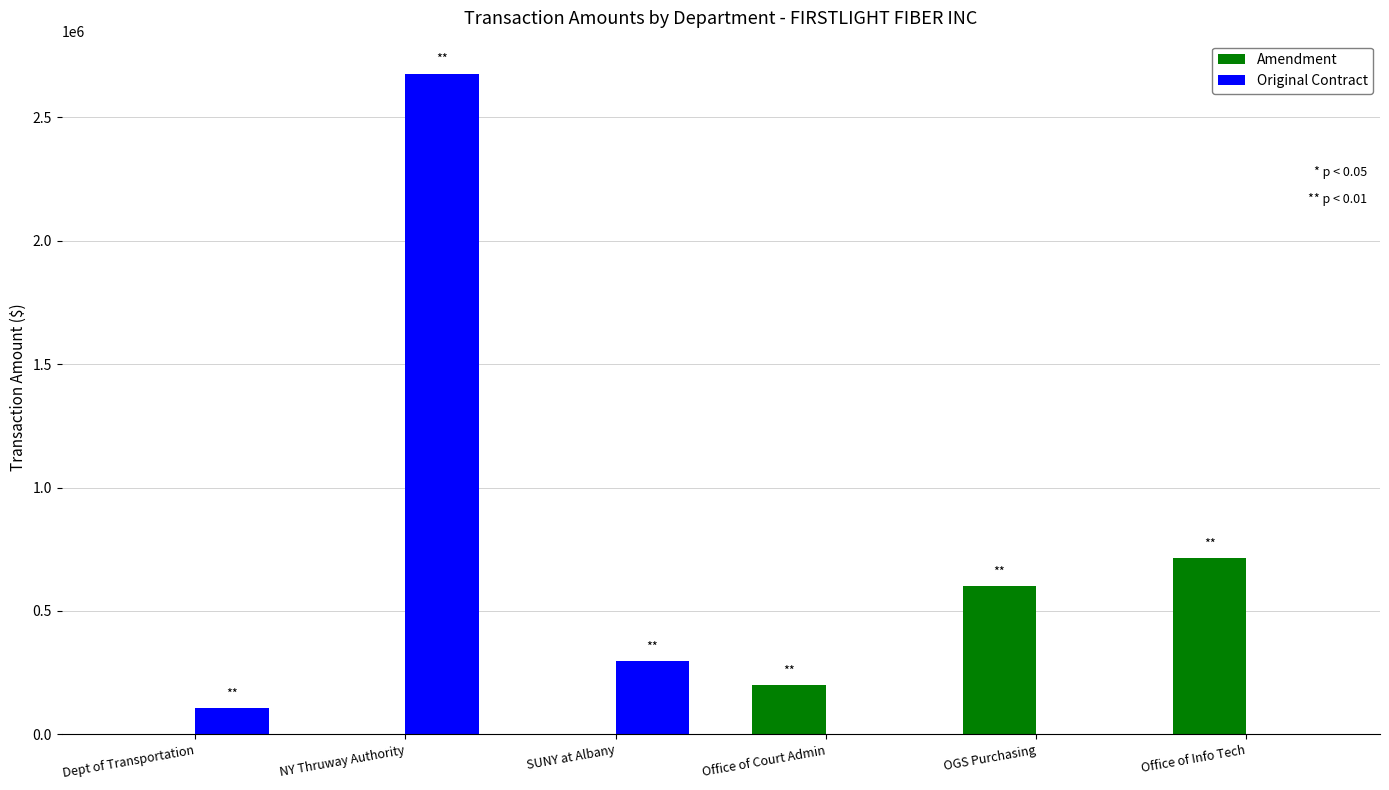

What is the highest value of the Amendment series?

712955.1